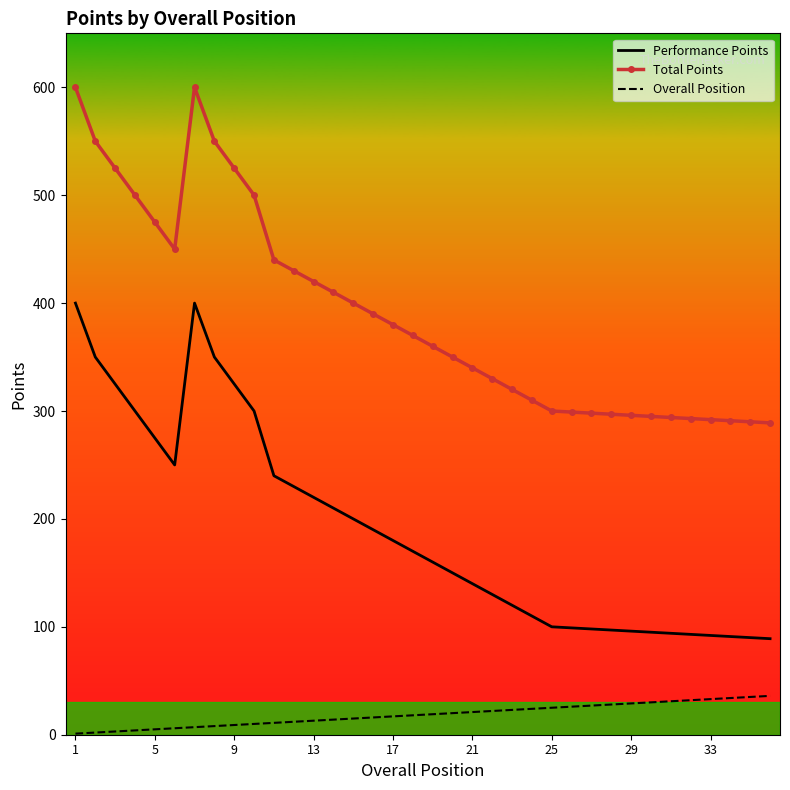

What is the highest value of the Performance Points series?

400